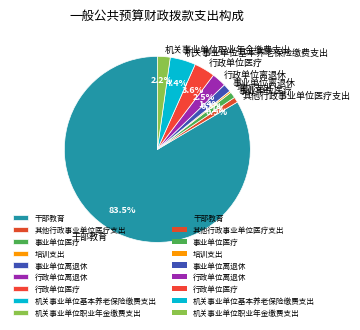

Which category has the biggest portion of the pie?

干部教育